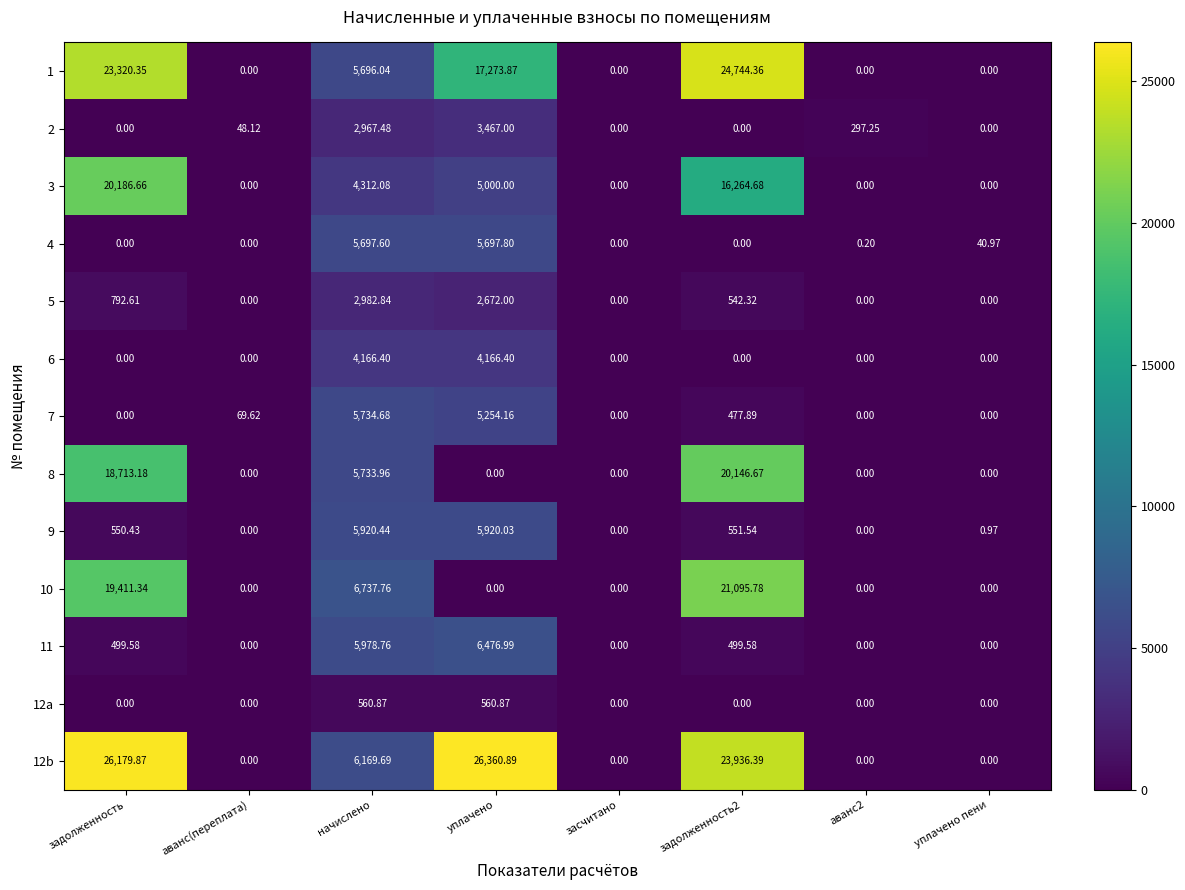

At which category is the sum across all series the highest?

задолженность